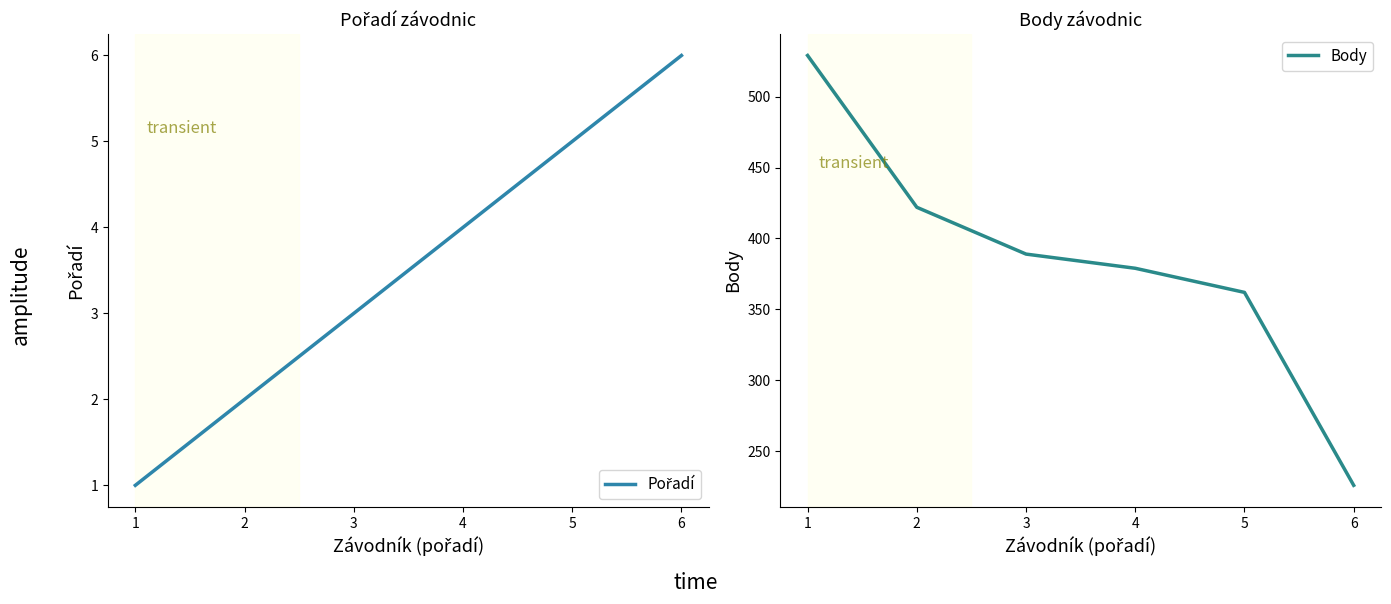

How many series are shown in this chart?

2